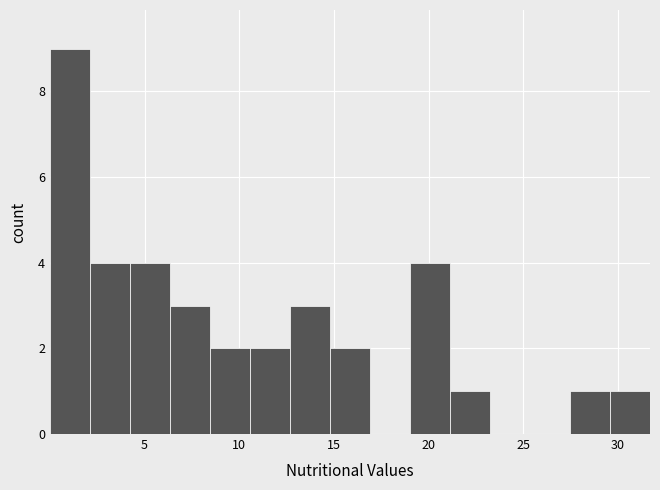

Reading left to right, list every bar in this chart as the range it spans on the x-axis followed by its height. Neither the bar edges nor the heights are printed on the chart, so give them approximately, as read against the axes.

0.0 to 2.0: 9
2.0 to 4.0: 4
4.0 to 6.5: 4
6.5 to 8.5: 3
8.5 to 10.5: 2
10.5 to 12.5: 2
12.5 to 15.0: 3
15.0 to 17.0: 2
17.0 to 19.0: 0
19.0 to 21.0: 4
21.0 to 23.0: 1
23.0 to 25.5: 0
25.5 to 27.5: 0
27.5 to 29.5: 1
29.5 to 31.5: 1